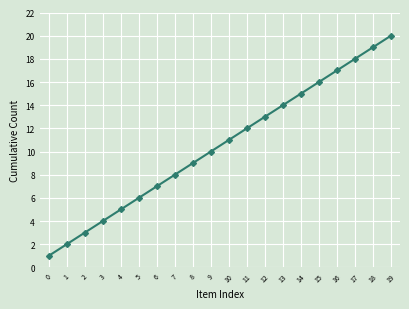

How many values are below 11?

10